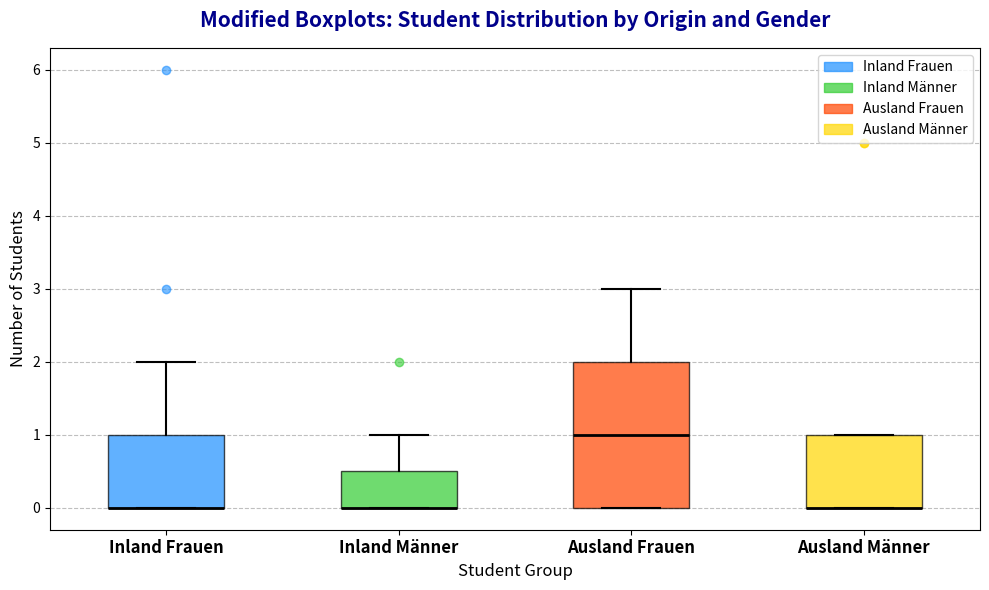

Reading left to right, transcribe this box plot: for each box, give where its median line is, the range the box spans, and where its two whiskers end, as read against the y-axis. The values are not printed on the chart, so give them approximately, as read against the axis.

Inland Frauen: median 0.0 (drawn on the box's lower edge), box 0.0 to 1.0, whiskers 0.0 to 2.0
Inland Männer: median 0.0 (drawn on the box's lower edge), box 0.0 to 0.5, whiskers 0.0 to 1.0
Ausland Frauen: median 1.0, box 0.0 to 2.0, whiskers 0.0 to 3.0
Ausland Männer: median 0.0 (drawn on the box's lower edge), box 0.0 to 1.0, whiskers 0.0 to 1.0